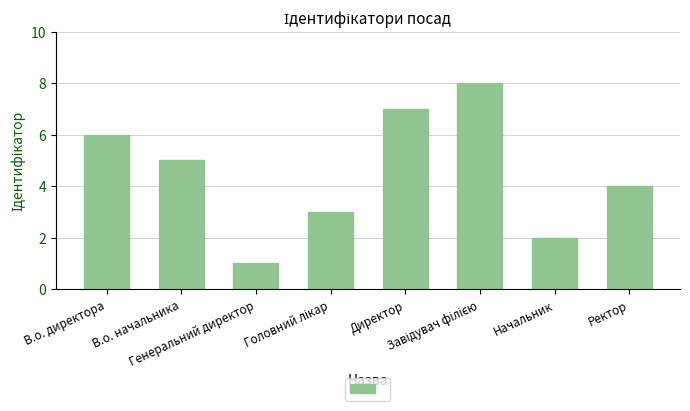

What is the maximum value shown in the chart?

8